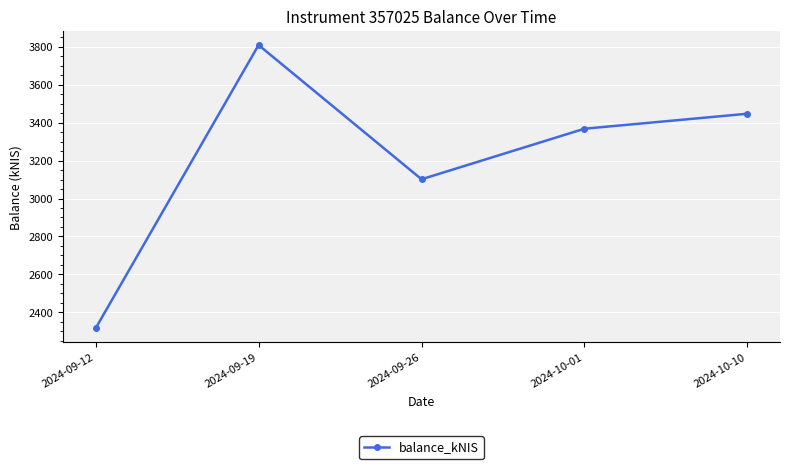

What is the average value?

3208.0